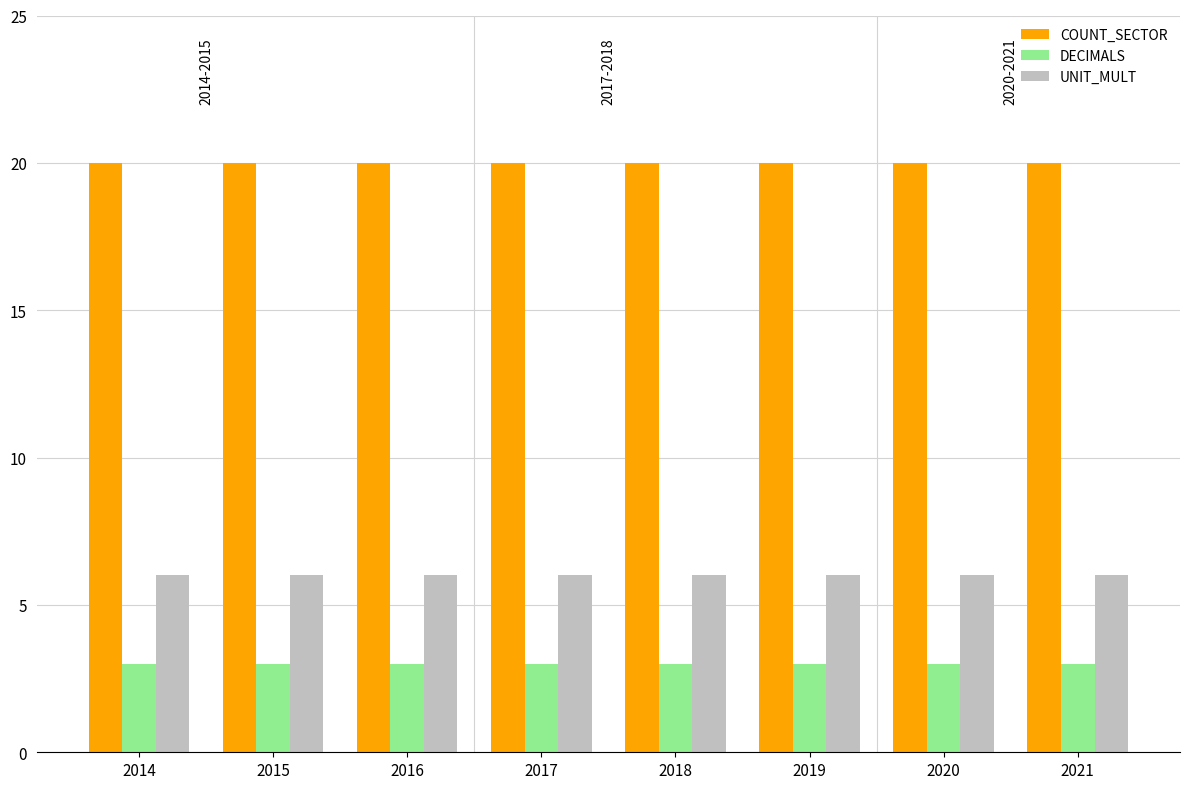

The COUNT_SECTOR series shows 20 at 2019. True or false?

True